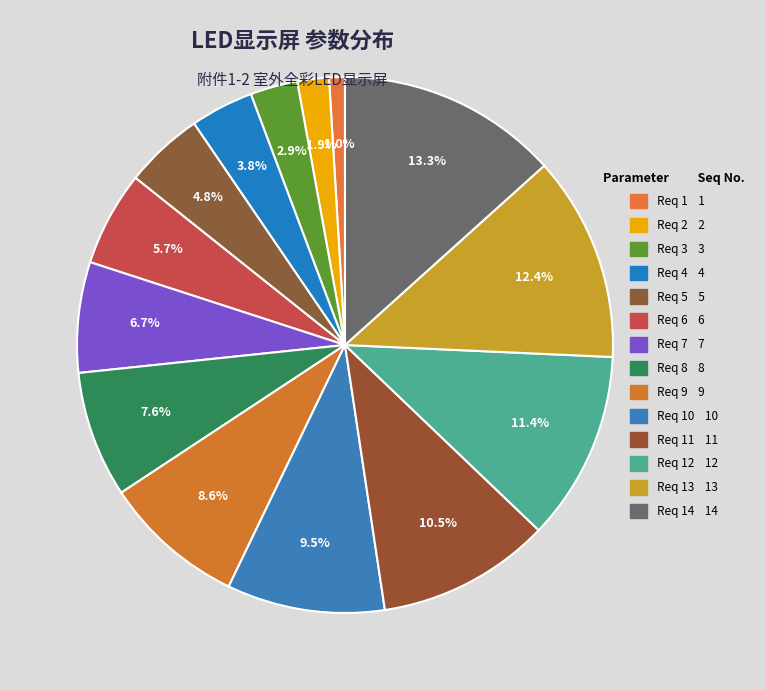

Rank the categories by value from highest to lowest.

不带星号标识 14, 不带星号标识 13, 不带星号标识 12, 不带星号标识 11, 不带星号标识 10, 不带星号标识 9, 不带星号标识 8, 不带星号标识 7, 不带星号标识 6, 不带星号标识 5, 不带星号标识 4, 不带星号标识 3, 不带星号标识 2, 不带星号标识 1